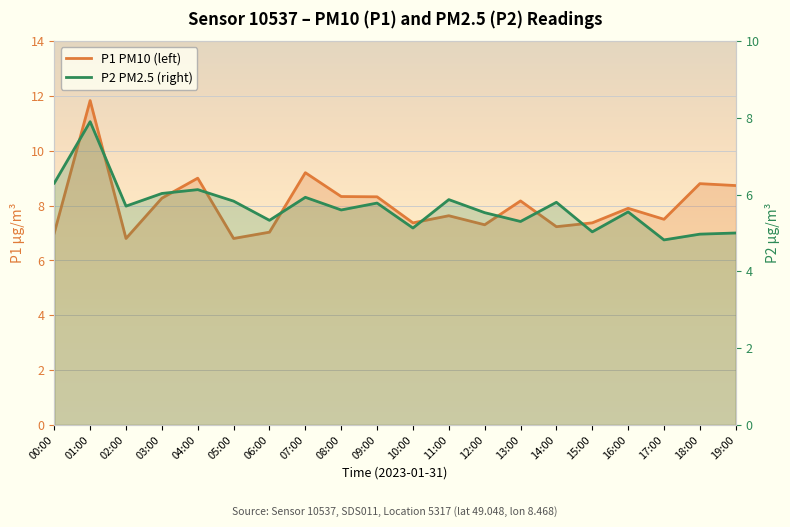

True or false: P2 and P1 intersect in this chart.

False